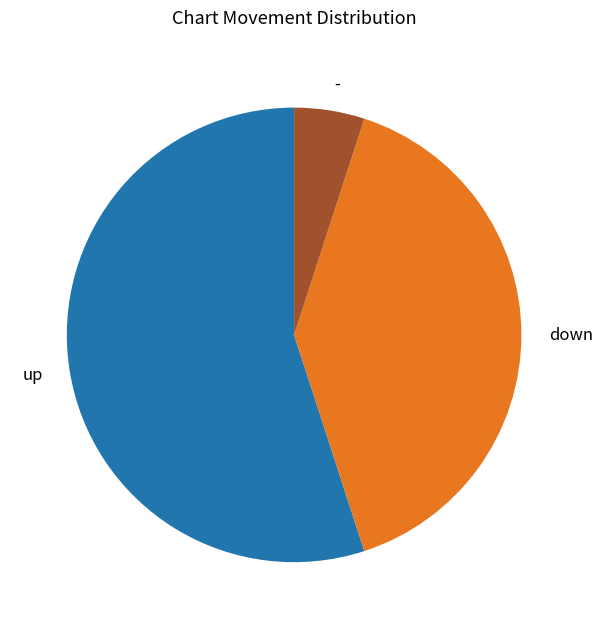

Which has a higher value, up or down?

up